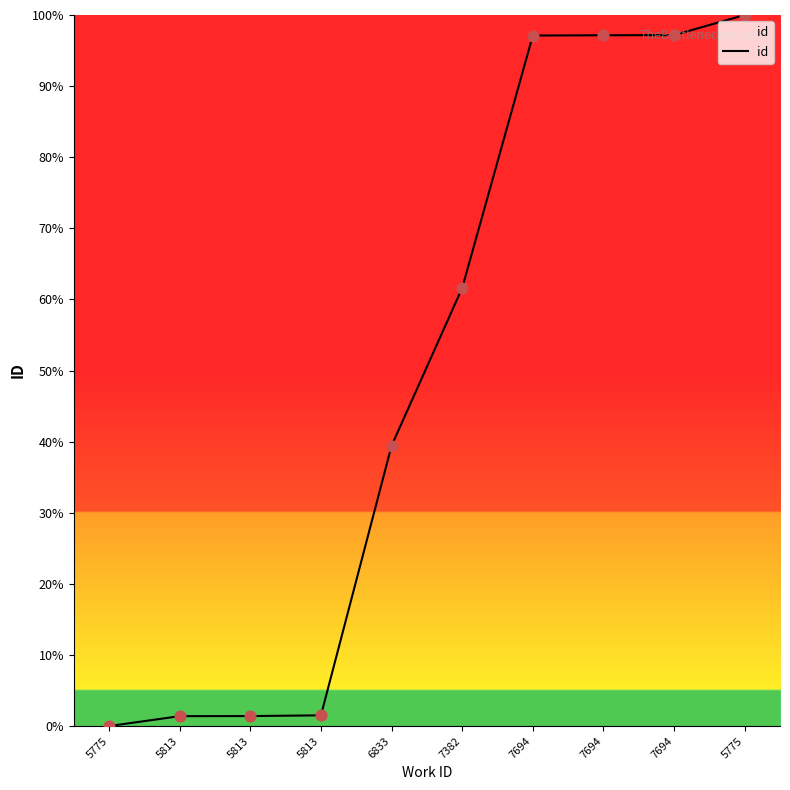

What is the change in value from 5813 to 5775?

+98.6